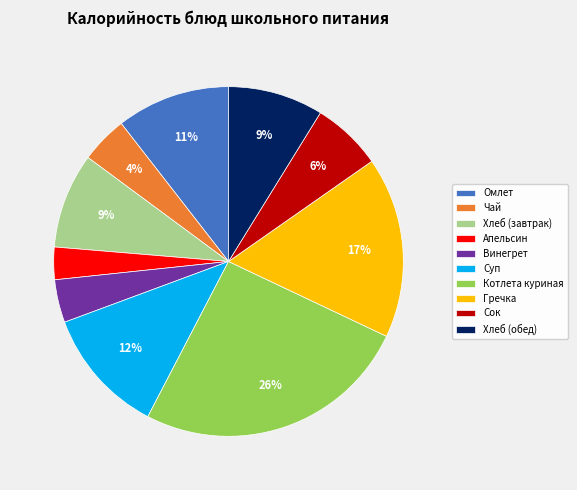

How many slices are in this pie chart?

10